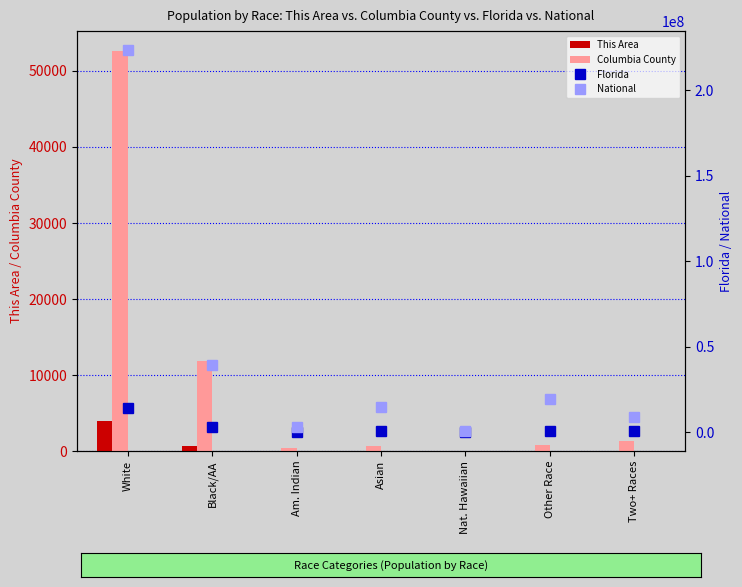

What is the maximum value for This Area?

3918